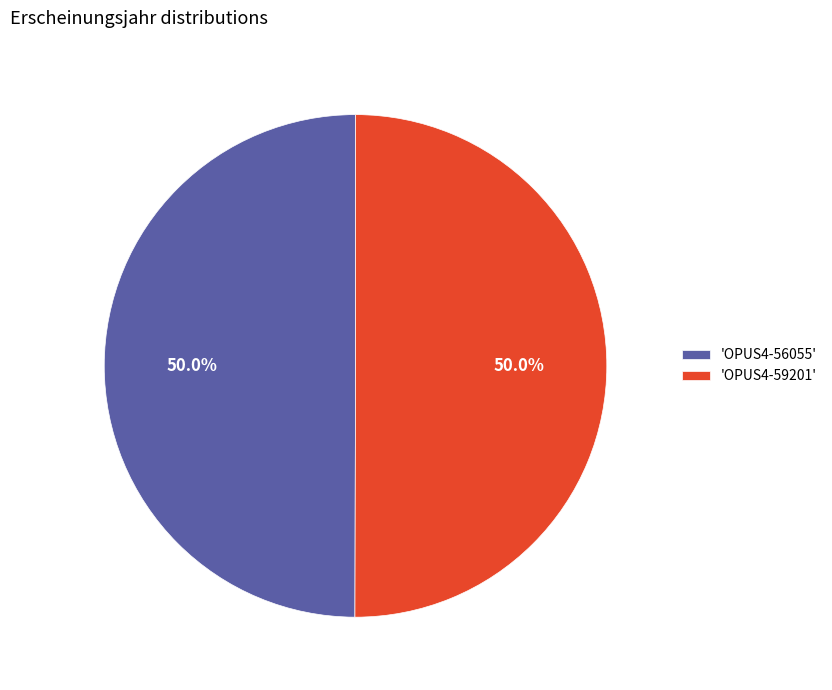

Combined, what portion of the pie is 'OPUS4-56055' and 'OPUS4-59201'?

100.0%